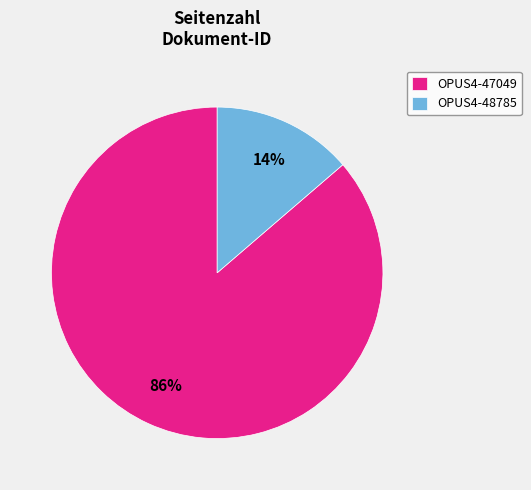

Rank the categories by value from highest to lowest.

OPUS4-47049, OPUS4-48785